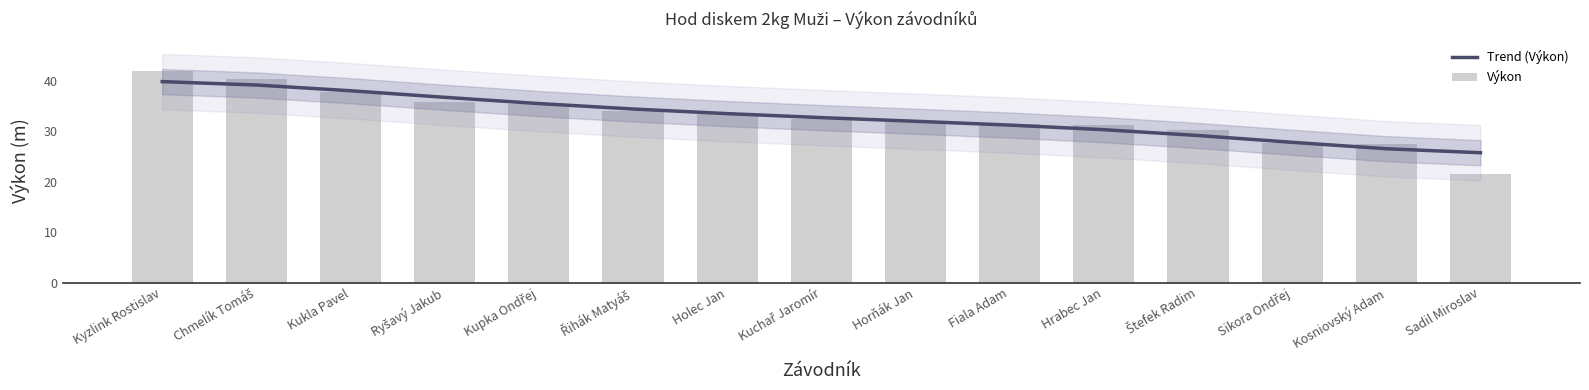

Which series has the largest total across all categories?

Trend (Výkon)